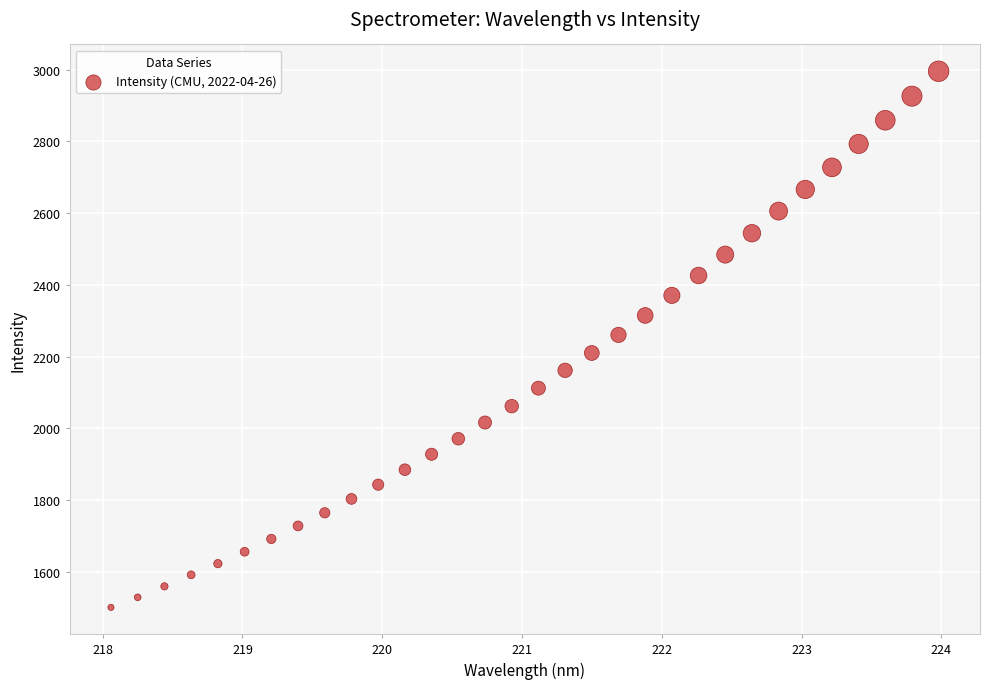

What is the range of Y values (max minus min)?

1494.0